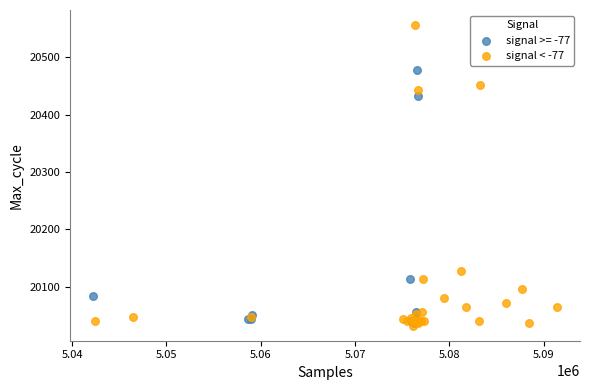

Which series contains the highest Y value?

signal < -77